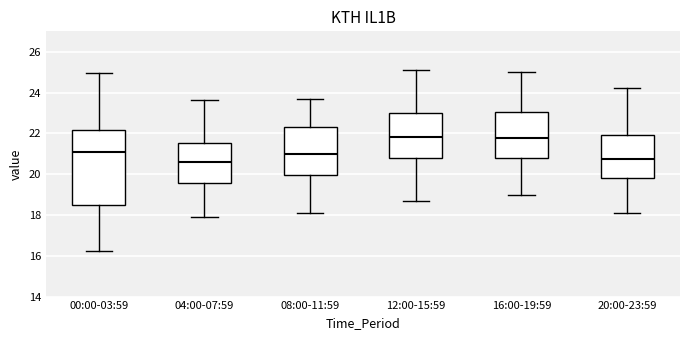

Reading left to right, transcribe this box plot: for each box, give where its median line is, the range the box spans, and where its two whiskers end, as read against the y-axis. The values are not printed on the chart, so give them approximately, as read against the axis.

00:00-03:59: median 21.0, box 18.4 to 22.2, whiskers 16.2 to 25.0
04:00-07:59: median 20.6, box 19.6 to 21.6, whiskers 18.0 to 23.6
08:00-11:59: median 21.0, box 20.0 to 22.4, whiskers 18.2 to 23.8
12:00-15:59: median 21.8, box 20.8 to 23.0, whiskers 18.8 to 25.2
16:00-19:59: median 21.8, box 20.8 to 23.0, whiskers 19.0 to 25.0
20:00-23:59: median 20.8, box 19.8 to 22.0, whiskers 18.2 to 24.2